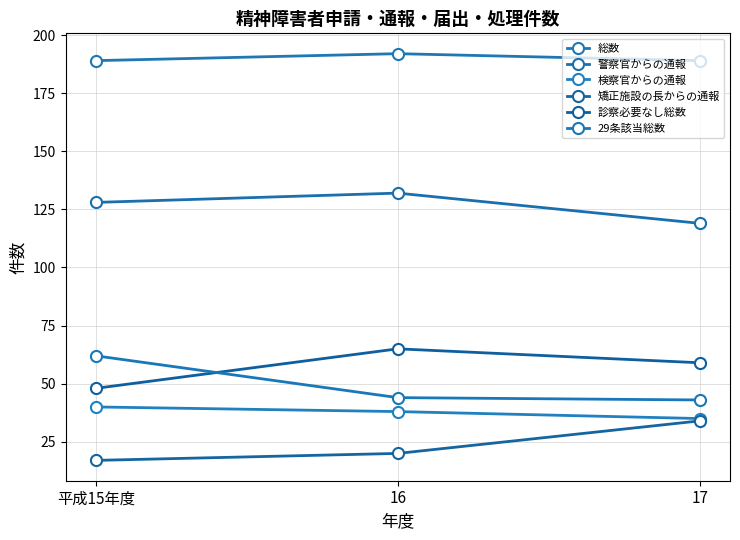

What is the difference between the 警察官からの通報 values at 16 and 平成15年度?

4